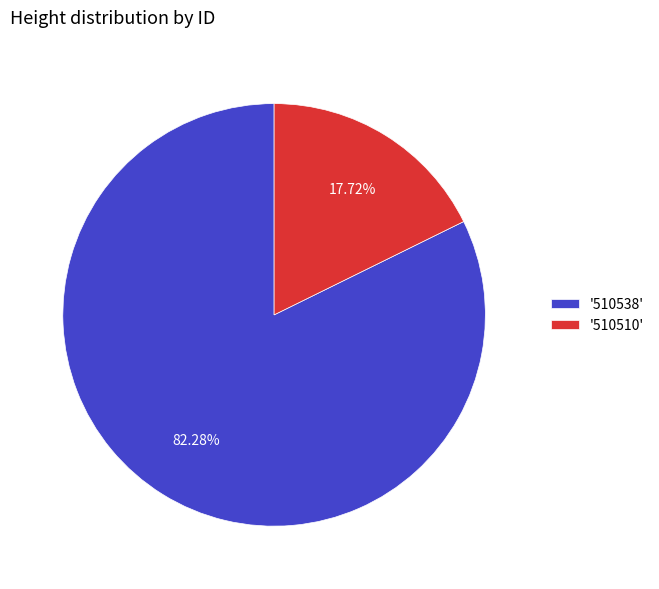

Combined, do '510510' and '510538' account for over 50%?

Yes